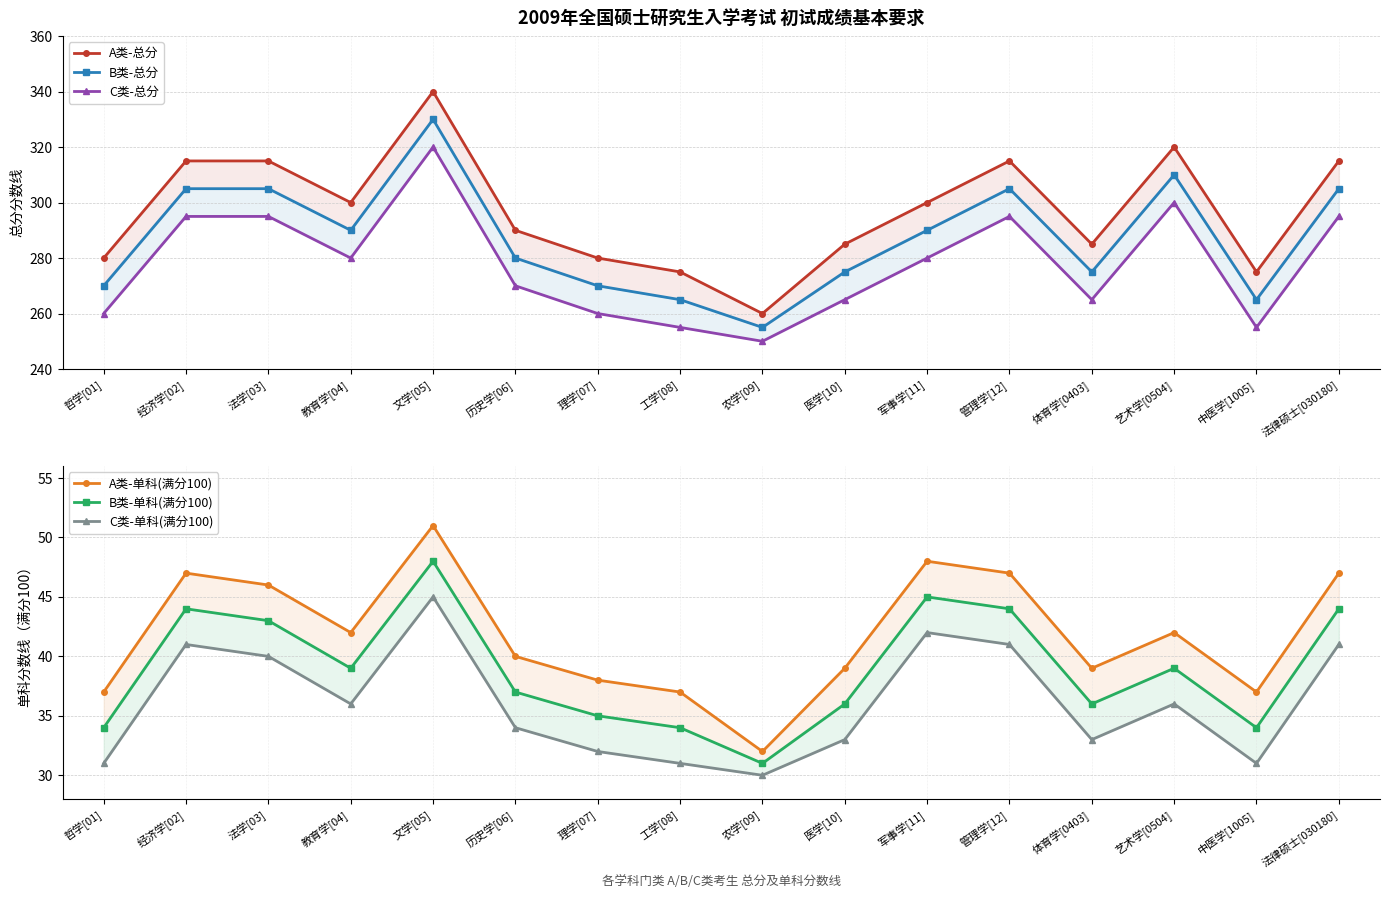

What is the difference between the highest and lowest values at 农学[09]?

230